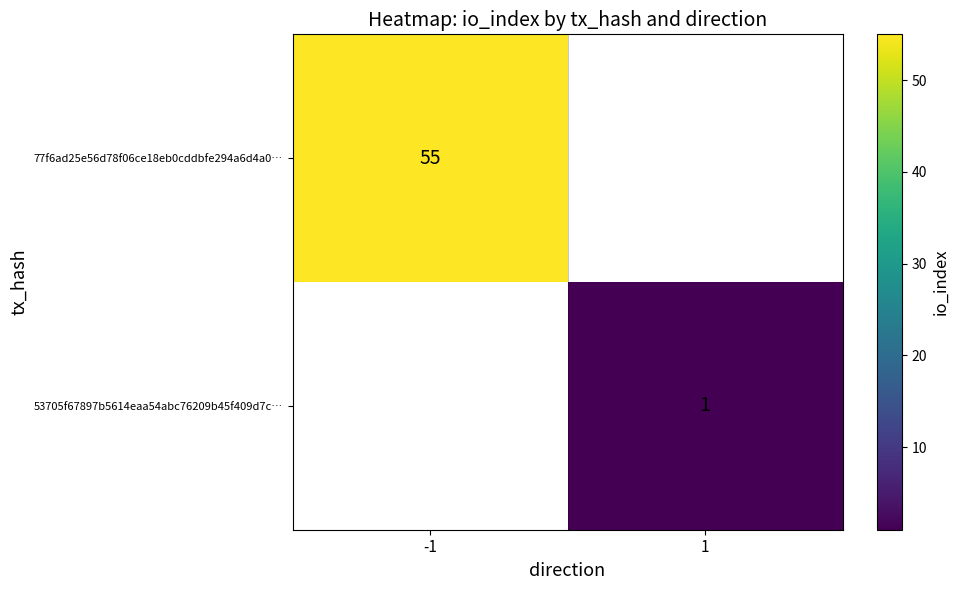

The value of 77f6ad25e56d78f06ce18eb0cddbfe294a6d4a0… at -1 is 55. True or false?

True